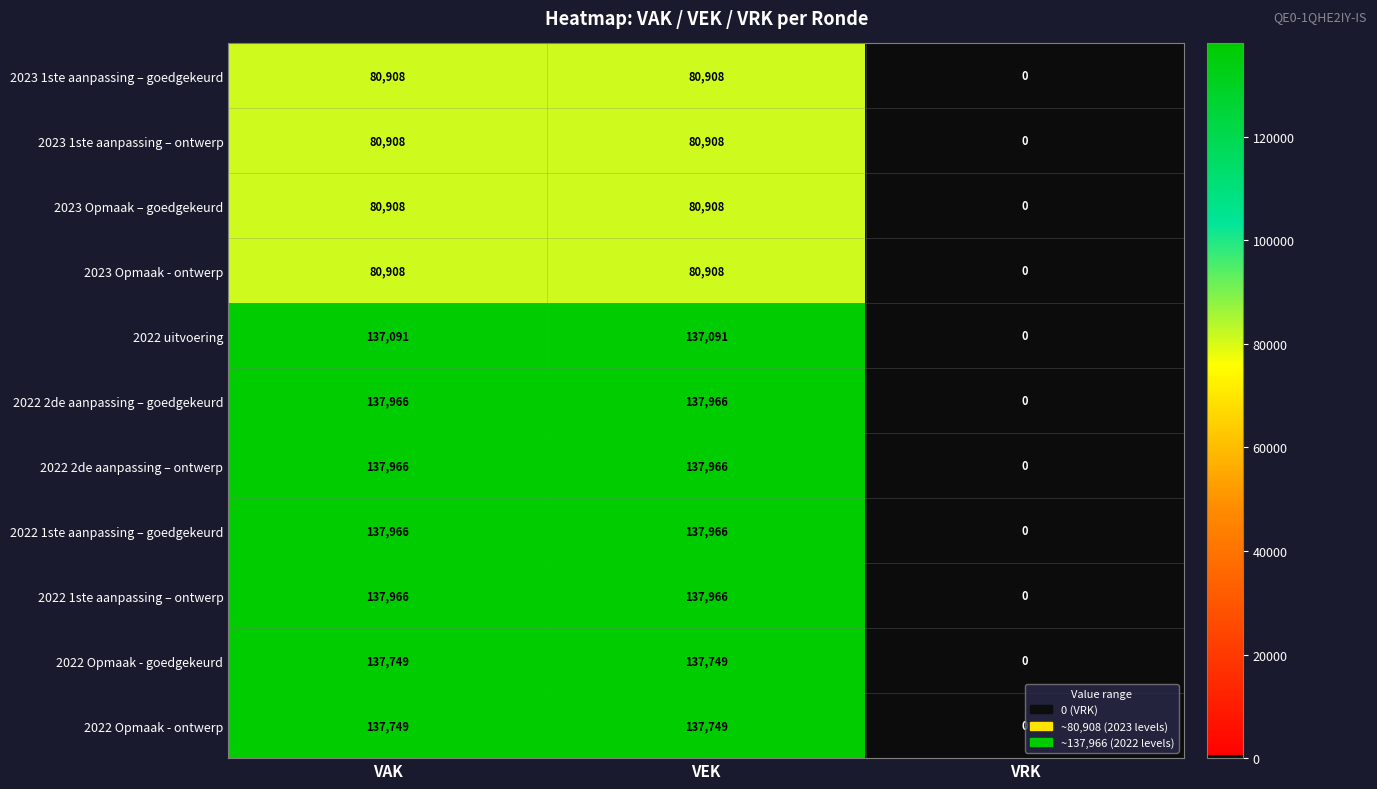

What is the greatest value displayed?

137966